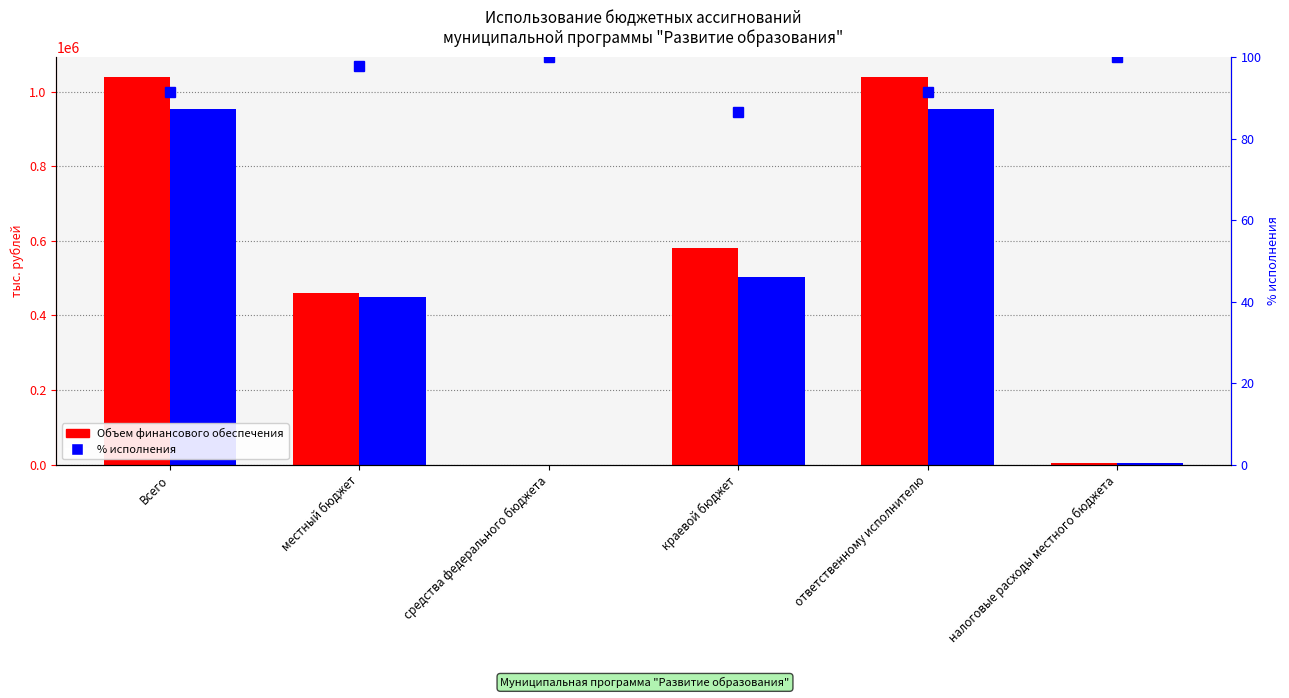

What is the total value across all series at ответственному исполнителю?

1991864.2